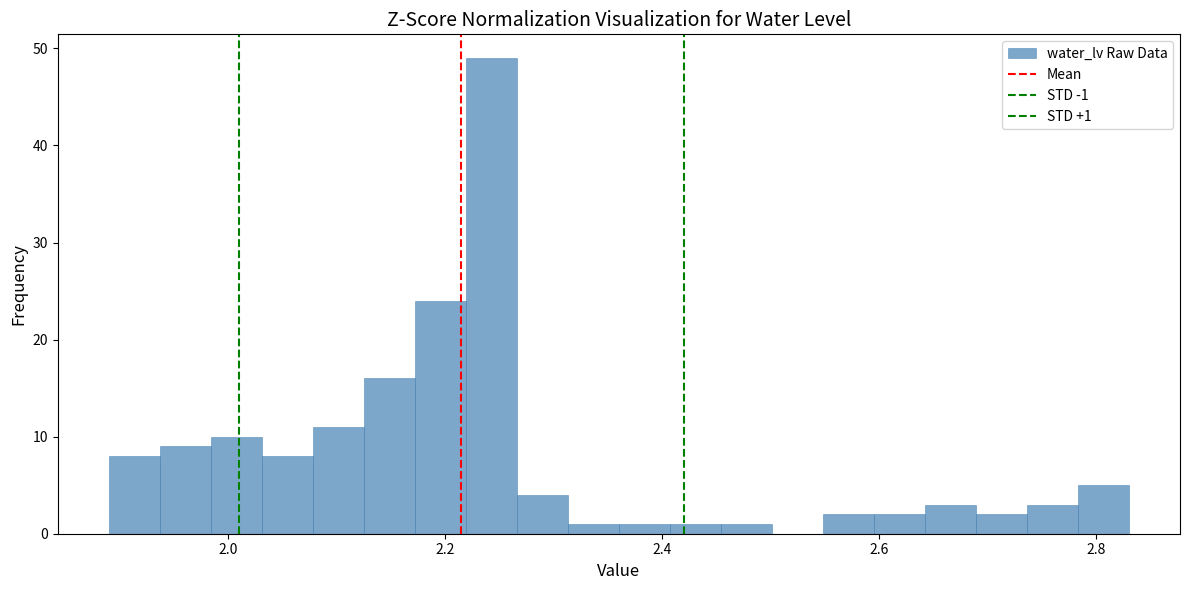

Around what value on the x-axis is the tallest bar? Give the approximate position of its centre, as read against the axis.

2.24